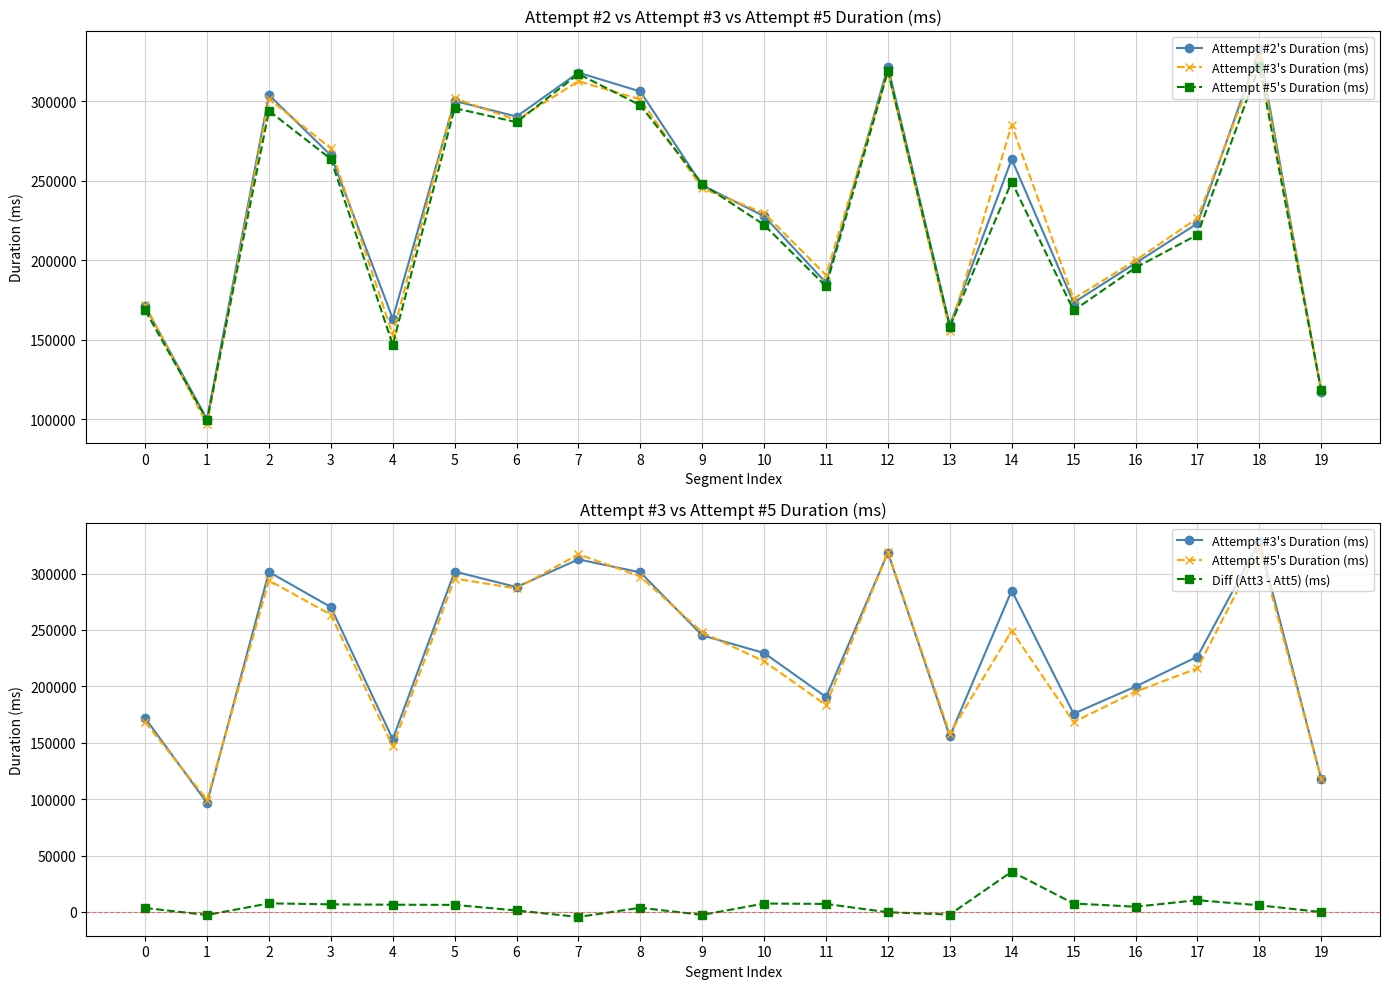

At which category does Diff (Att3 - Att5) (ms) reach its first local valley?

1